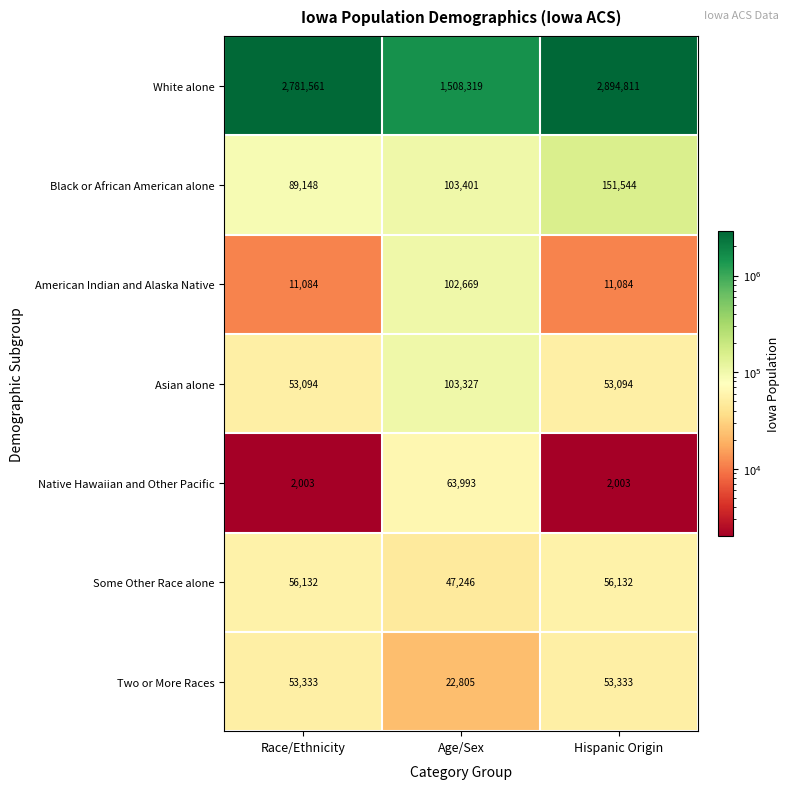

What is the approximate value of Some Other Race alone at Age/Sex, to the nearest 100?

47200